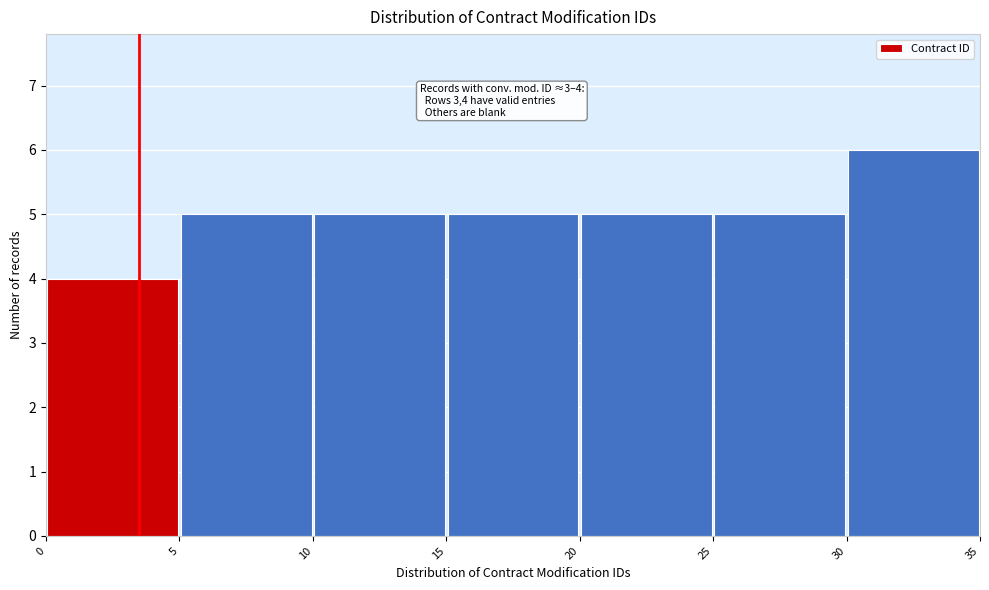

Over which range of the x-axis is the bar tallest?

30 to 35